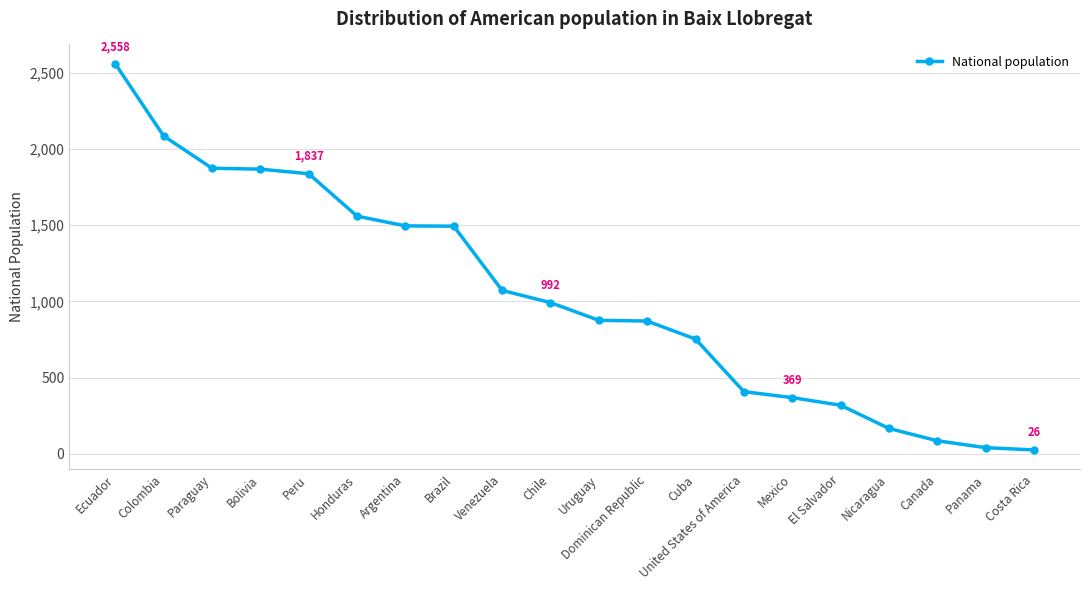

What is the label of the 18th point from the left?

Canada